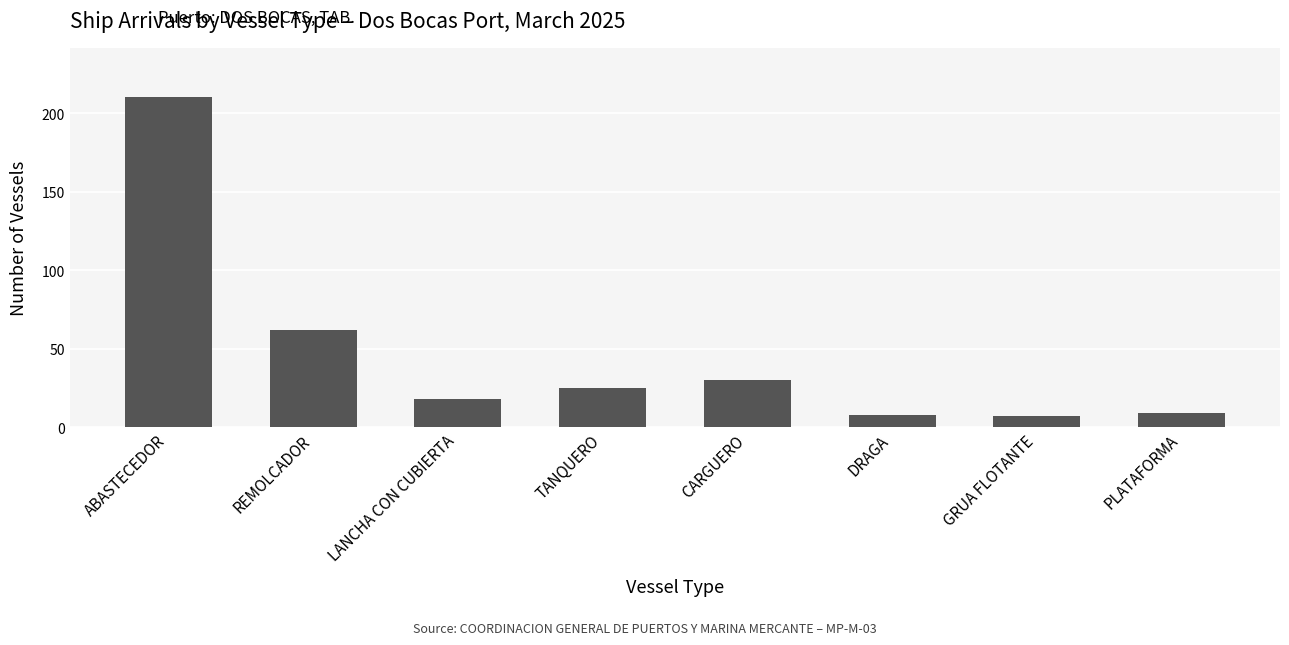

Reading right to left, extract all data points from this chart.

9	7	8	30	25	18	62	210